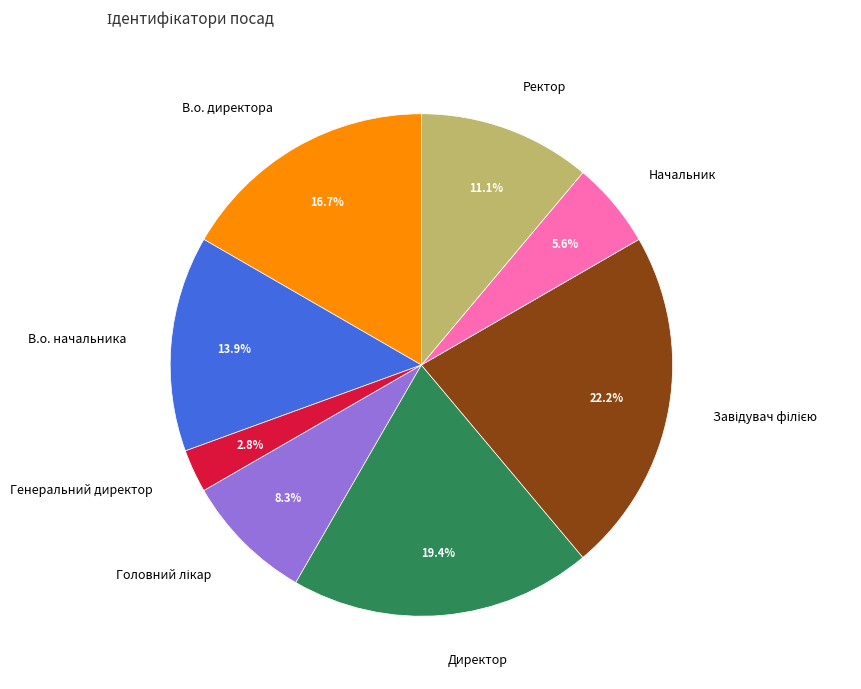

What percentage is the Начальник slice, to the nearest percent?

6%